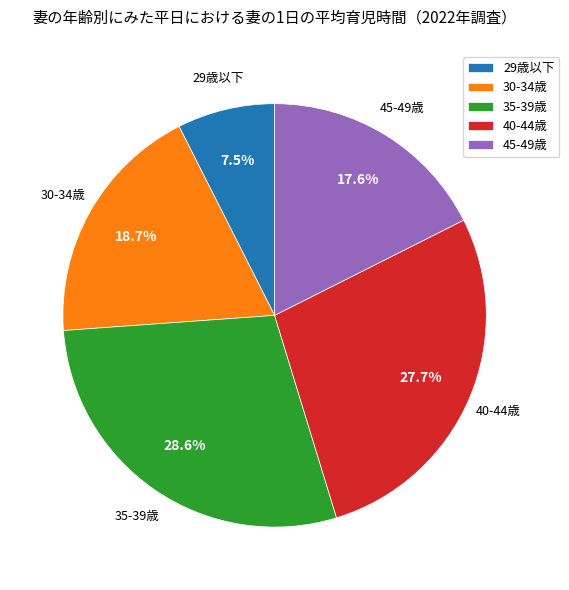

To the nearest percent, what is the difference between the 29歳以下 and 30-34歳 slice percentages?

11%